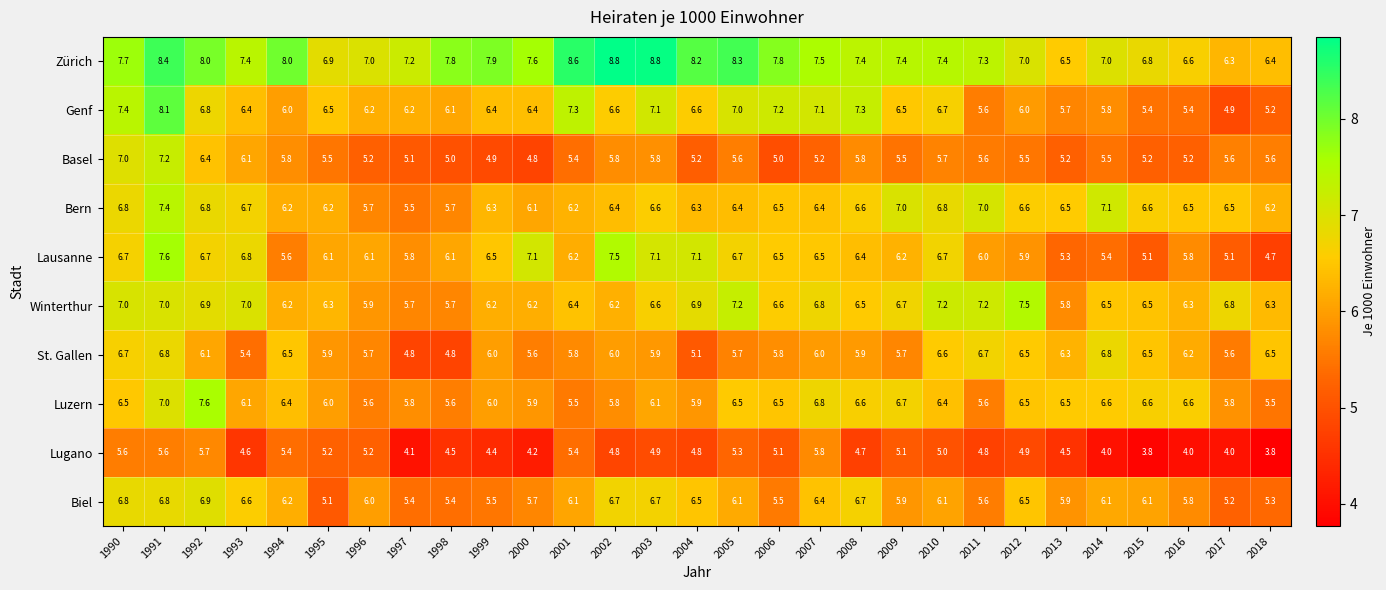

Where does the Genf series first go above 6?

1990